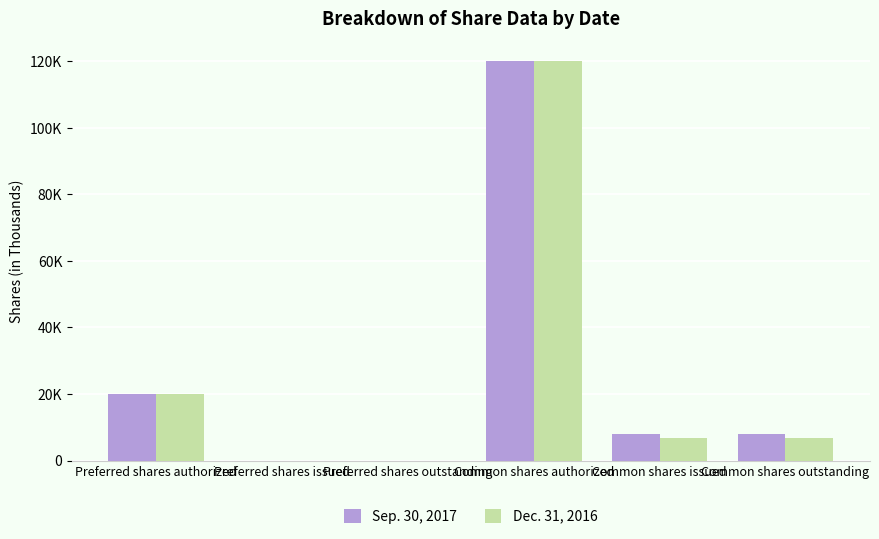

What is the label of the 6th bar from the right?

Preferred shares authorized